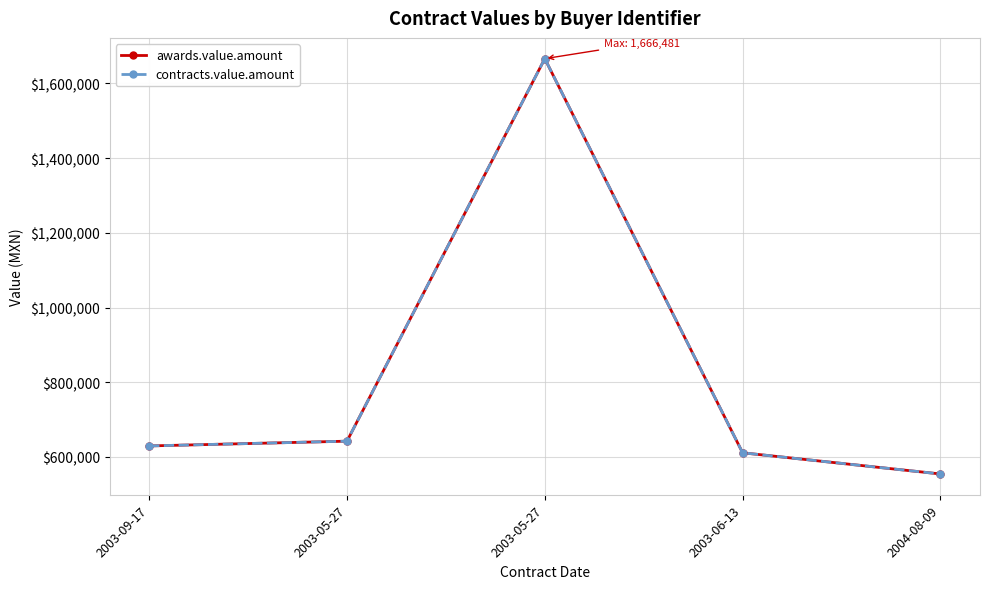

Does the chart have visible grid lines?

Yes